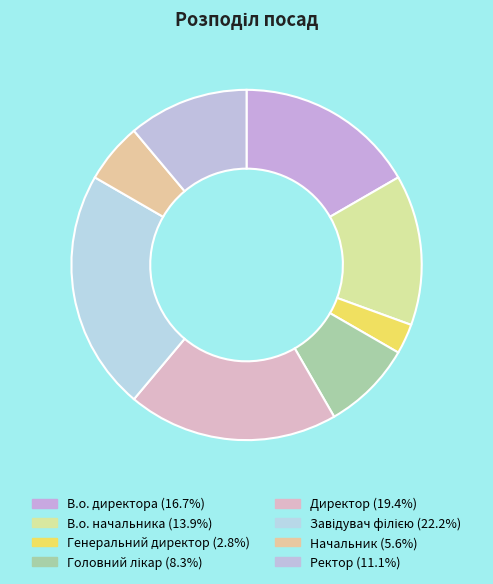

Which slice is the smallest?

Генеральний директор